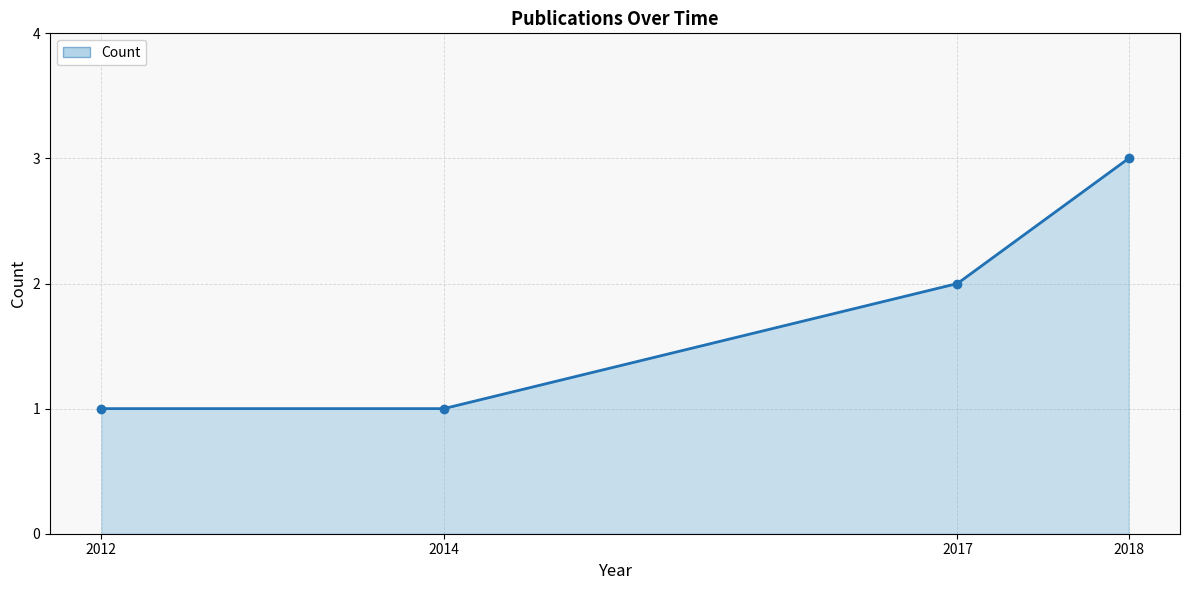

What is the greatest value displayed?

3